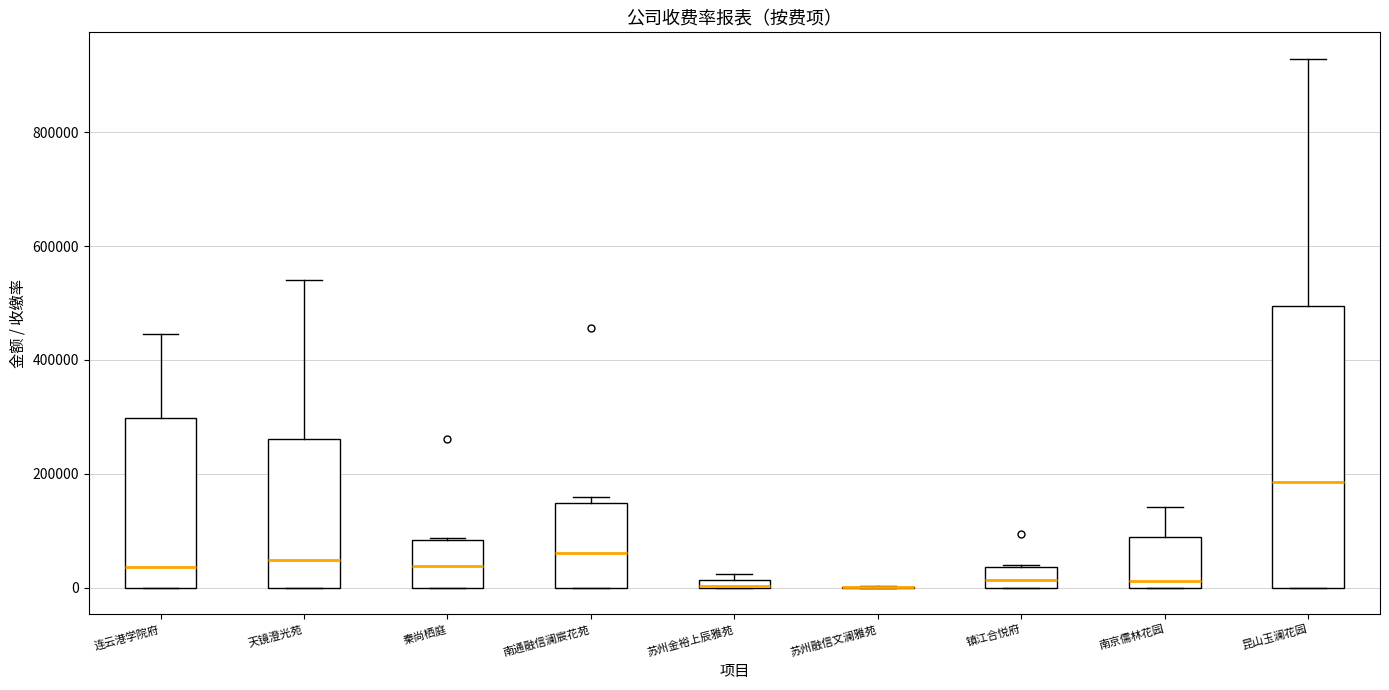

Comparing the boxes themselves (not the whiskers), which one is the tallest?

昆山玉澜花园